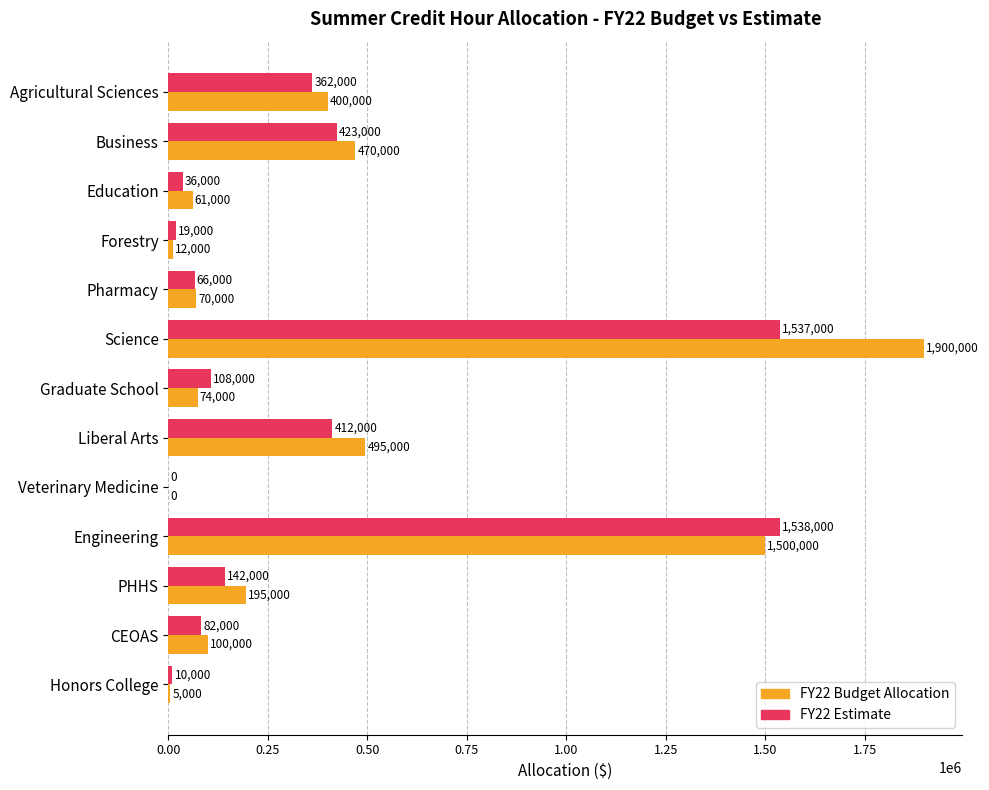

How many series are shown in this chart?

2